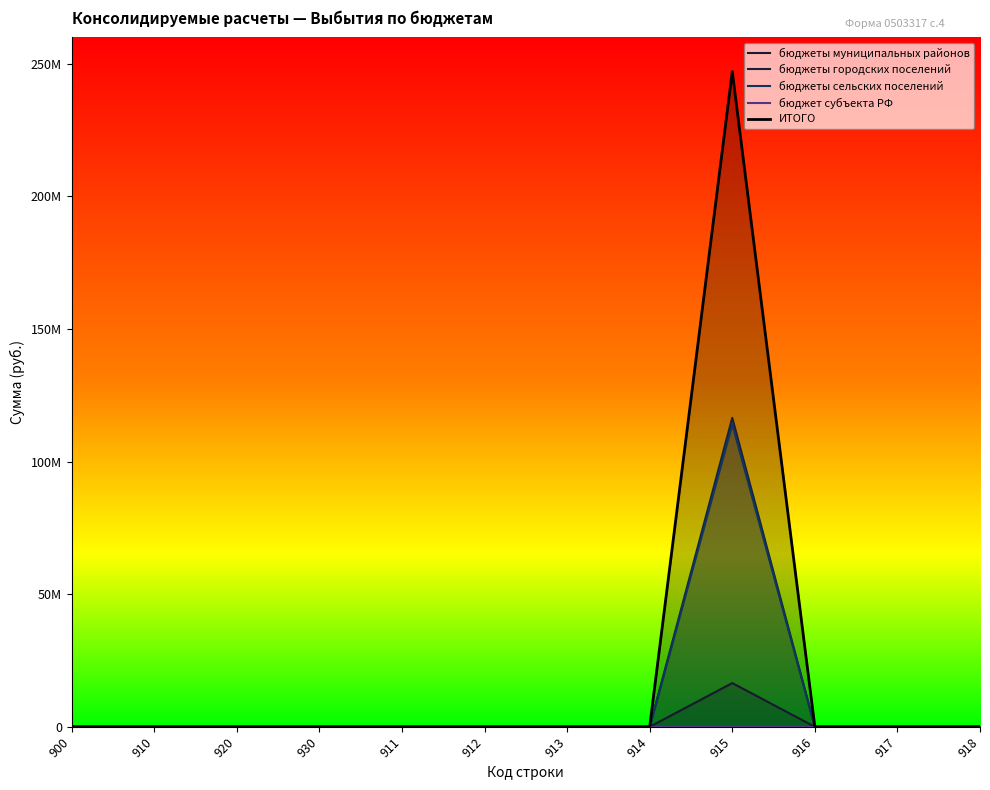

The бюджеты городских поселений series shows 0.0 at 917. True or false?

True